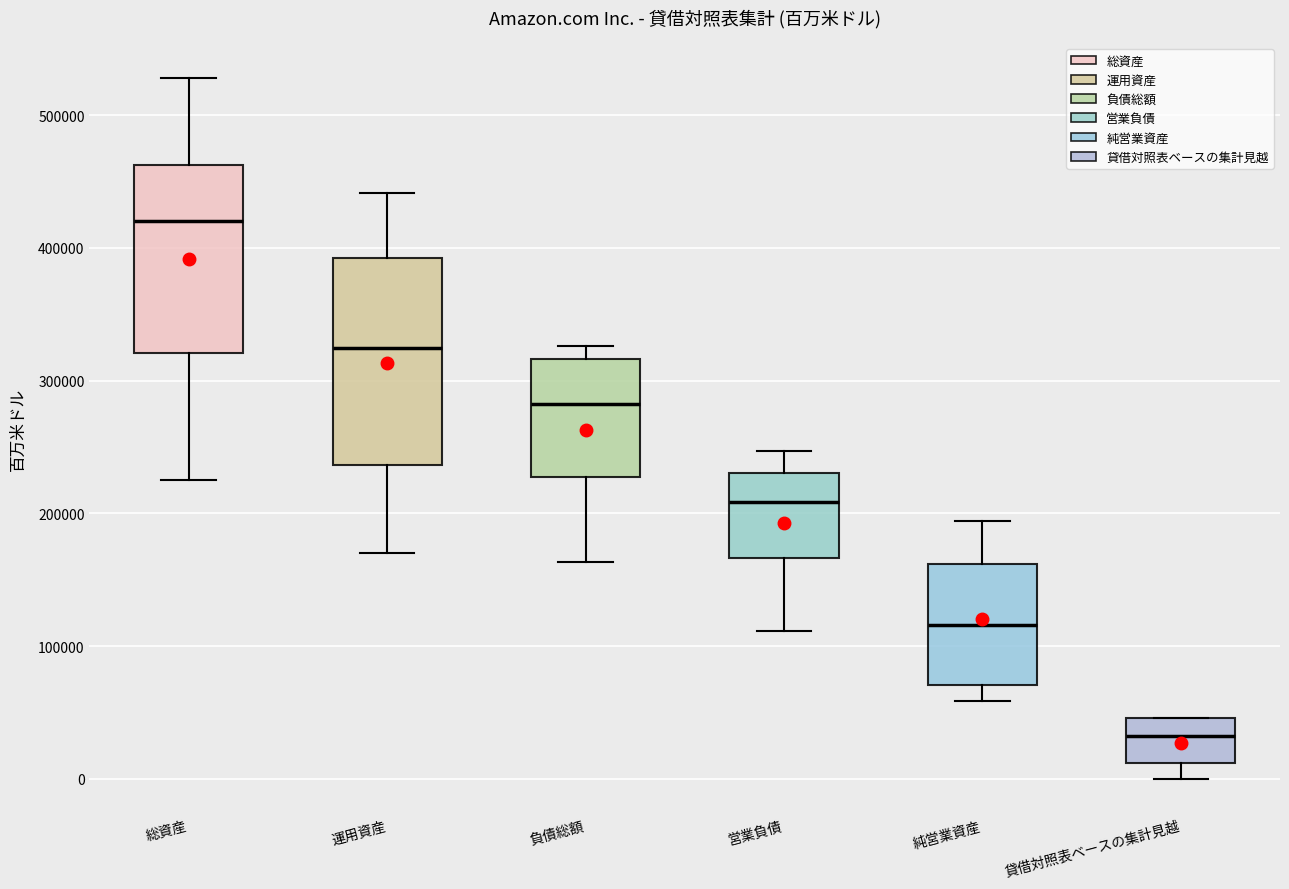

Reading left to right, transcribe this box plot: for each box, give where its median line is, the range the box spans, and where its two whiskers end, as read against the y-axis. The values are not printed on the chart, so give them approximately, as read against the axis.

総資産: median 420000, box 320000 to 460000, whiskers 230000 to 530000
運用資産: median 320000, box 240000 to 390000, whiskers 170000 to 440000
負債総額: median 280000, box 230000 to 320000, whiskers 160000 to 330000
営業負債: median 210000, box 170000 to 230000, whiskers 110000 to 250000
純営業資産: median 120000, box 70000 to 160000, whiskers 60000 to 190000
貸借対照表ベースの集計見越: median 30000, box 10000 to 50000, whiskers 0 to 50000